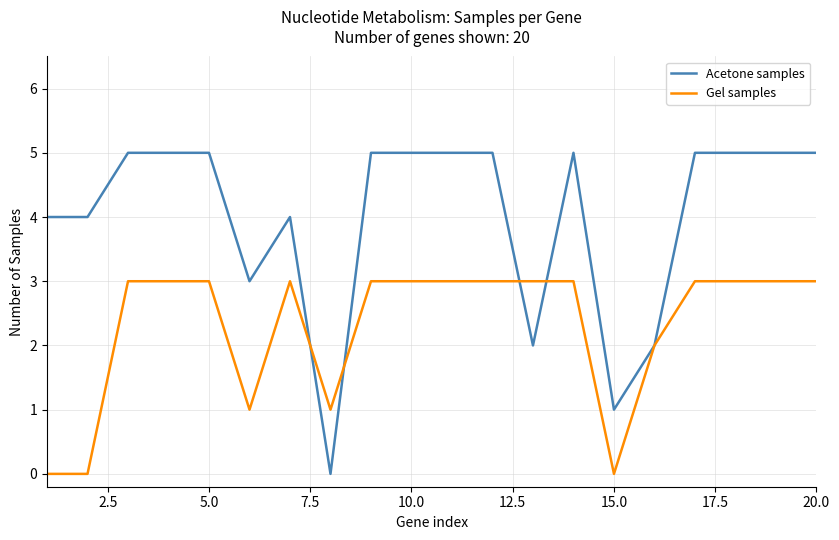

True or false: Acetone samples and Gel samples intersect in this chart.

True